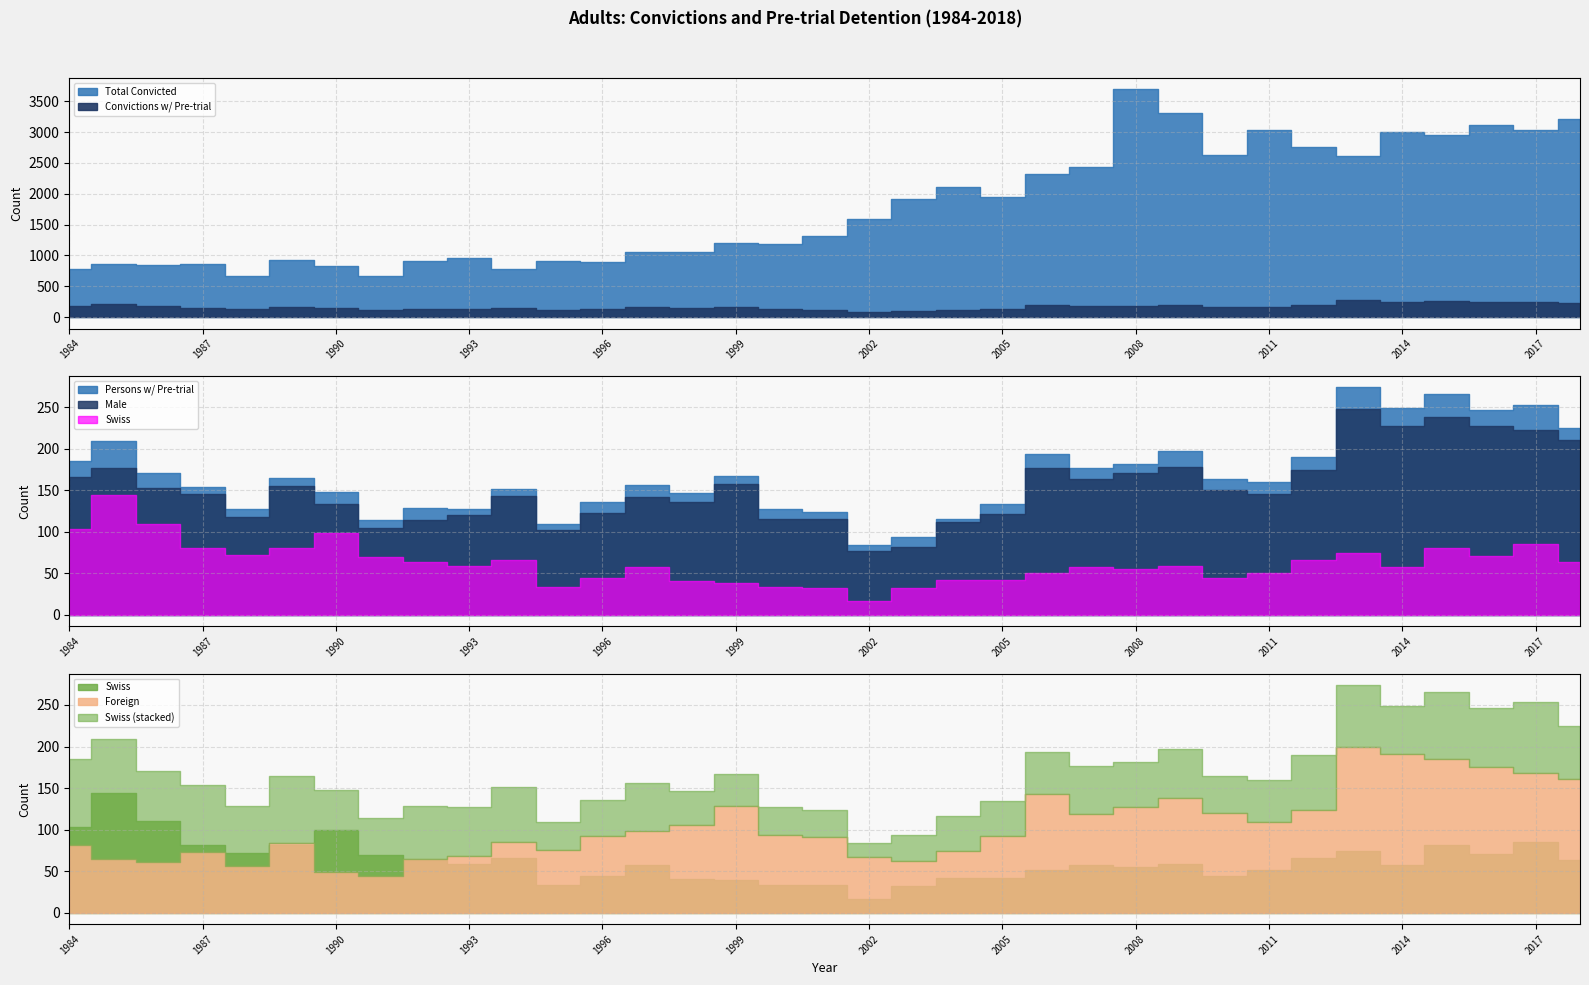

Reading left to right, what are all the values shown in this chart?

Total Convicted: 1984=775	1985=868	1986=850	1987=868	1988=667	1989=931	1990=830	1991=662	1992=907	1993=967	1994=784	1995=910	1996=890	1997=1063	1998=1054	1999=1200	2000=1194	2001=1316	2002=1584	2003=1917	2004=2116	2005=1949	2006=2327	2007=2427	2008=3691	2009=3310	2010=2630	2011=3035	2012=2761	2013=2608	2014=3003	2015=2946	2016=3116	2017=3033	2018=3209
Convictions w/ Pre-trial: 1984=188	1985=213	1986=174	1987=156	1988=129	1989=167	1990=150	1991=114	1992=133	1993=127	1994=153	1995=109	1996=137	1997=157	1998=149	1999=170	2000=128	2001=124	2002=85	2003=95	2004=116	2005=137	2006=198	2007=177	2008=186	2009=198	2010=167	2011=161	2012=191	2013=275	2014=250	2015=266	2016=248	2017=253	2018=226
Persons w/ Pre-trial: 1984=185	1985=209	1986=171	1987=154	1988=128	1989=165	1990=148	1991=114	1992=129	1993=127	1994=151	1995=109	1996=136	1997=156	1998=147	1999=167	2000=127	2001=124	2002=84	2003=94	2004=116	2005=134	2006=194	2007=177	2008=182	2009=197	2010=164	2011=160	2012=190	2013=274	2014=249	2015=266	2016=246	2017=253	2018=225
Male: 1984=166	1985=177	1986=153	1987=146	1988=118	1989=155	1990=133	1991=105	1992=114	1993=120	1994=143	1995=102	1996=123	1997=142	1998=136	1999=158	2000=115	2001=116	2002=77	2003=82	2004=112	2005=122	2006=177	2007=163	2008=171	2009=178	2010=150	2011=145	2012=175	2013=248	2014=227	2015=238	2016=227	2017=222	2018=211
Swiss: 1984=103	1985=144	1986=110	1987=81	1988=72	1989=81	1990=99	1991=70	1992=64	1993=59	1994=66	1995=34	1996=44	1997=58	1998=41	1999=39	2000=34	2001=33	2002=17	2003=32	2004=42	2005=42	2006=51	2007=58	2008=55	2009=59	2010=44	2011=51	2012=66	2013=74	2014=58	2015=81	2016=71	2017=85	2018=64
Foreign: 1984=82	1985=65	1986=61	1987=73	1988=56	1989=84	1990=49	1991=44	1992=65	1993=68	1994=85	1995=75	1996=92	1997=98	1998=106	1999=128	2000=93	2001=91	2002=67	2003=62	2004=74	2005=92	2006=143	2007=119	2008=127	2009=138	2010=120	2011=109	2012=124	2013=200	2014=191	2015=185	2016=175	2017=168	2018=161